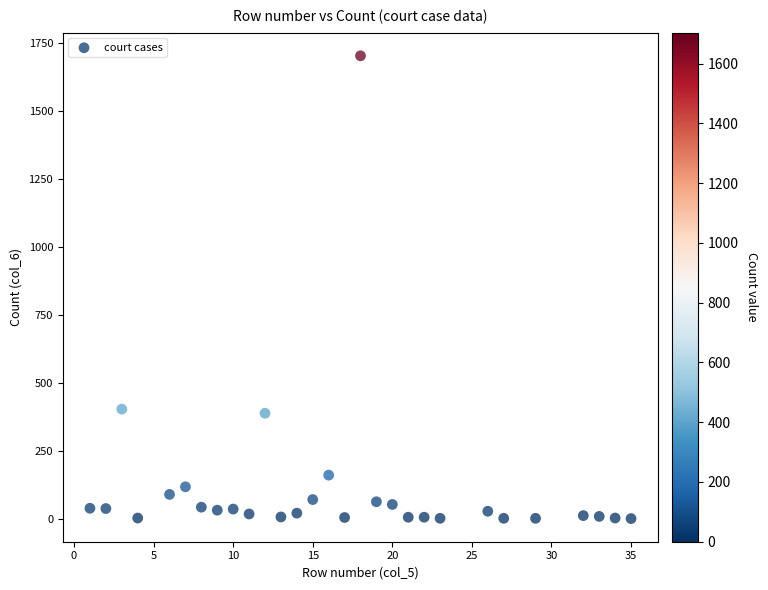

What is the range of X values (max minus min)?

34